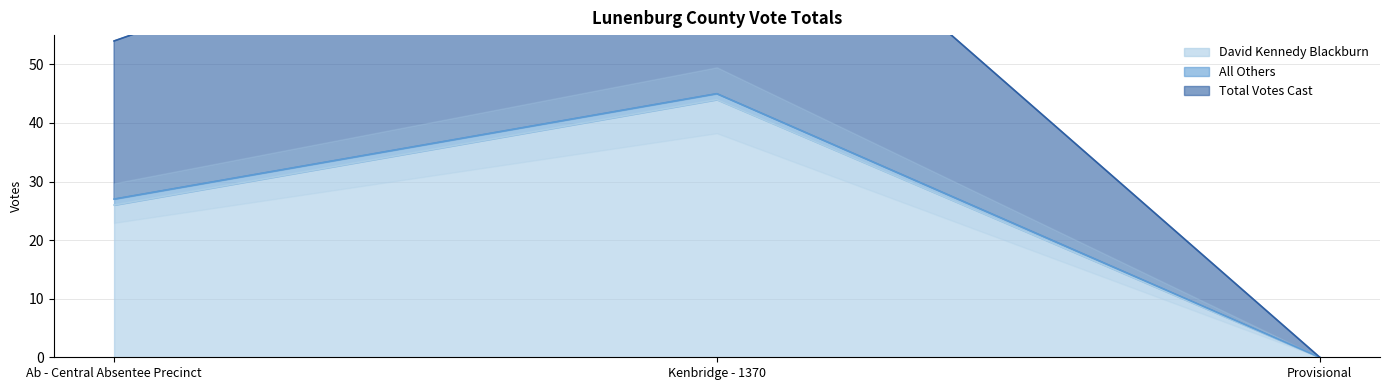

Count the David Kennedy Blackburn values in the range 0 to 44.

3